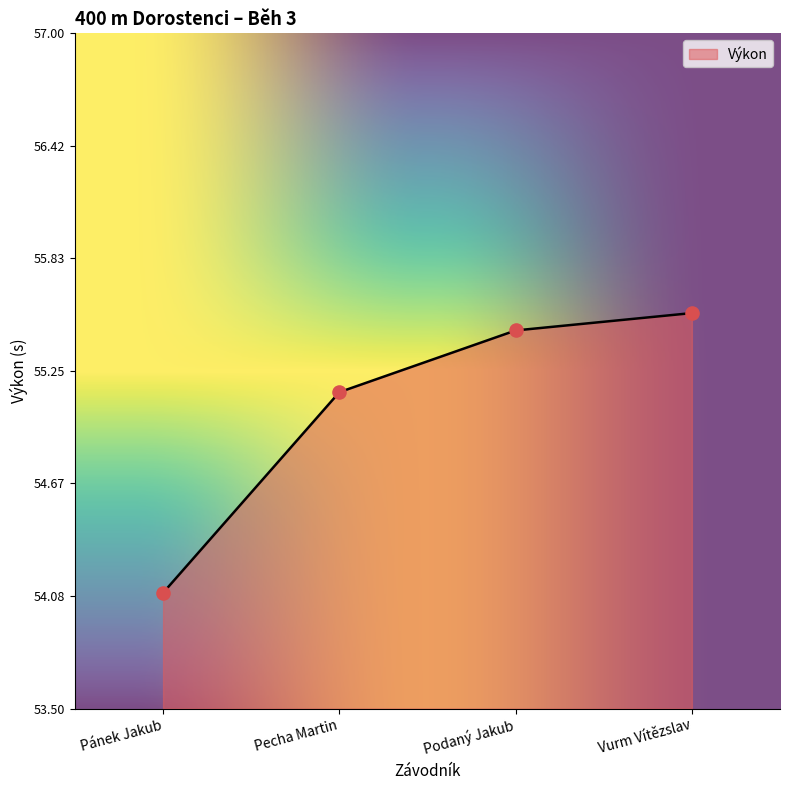

Between Vurm Vítězslav and Podaný Jakub, which is larger?

Vurm Vítězslav